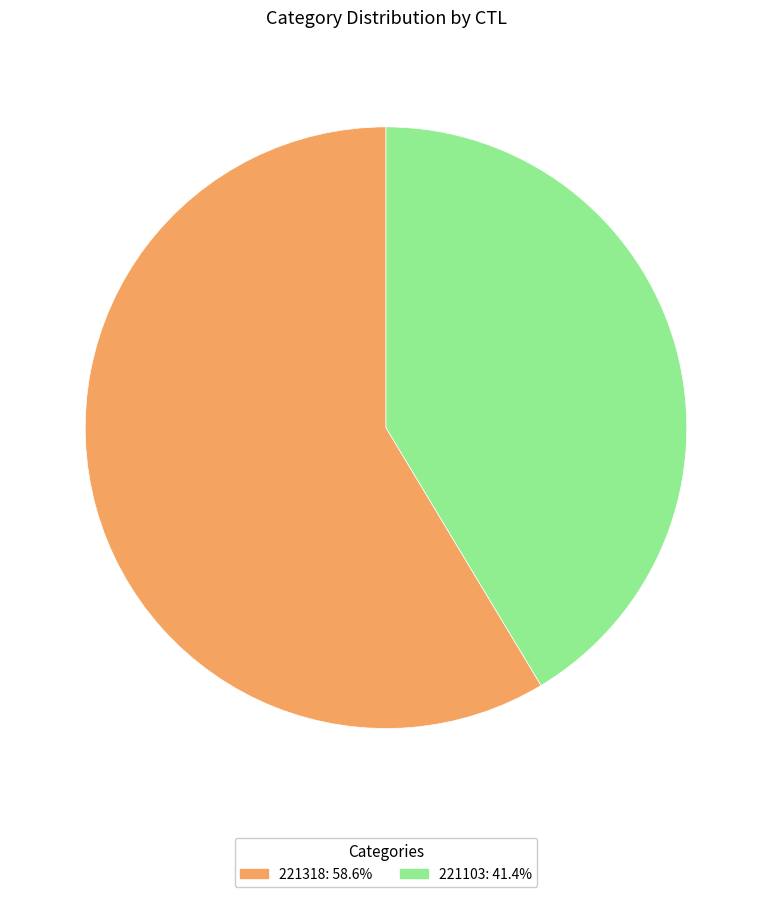

Which category has the biggest portion of the pie?

221318